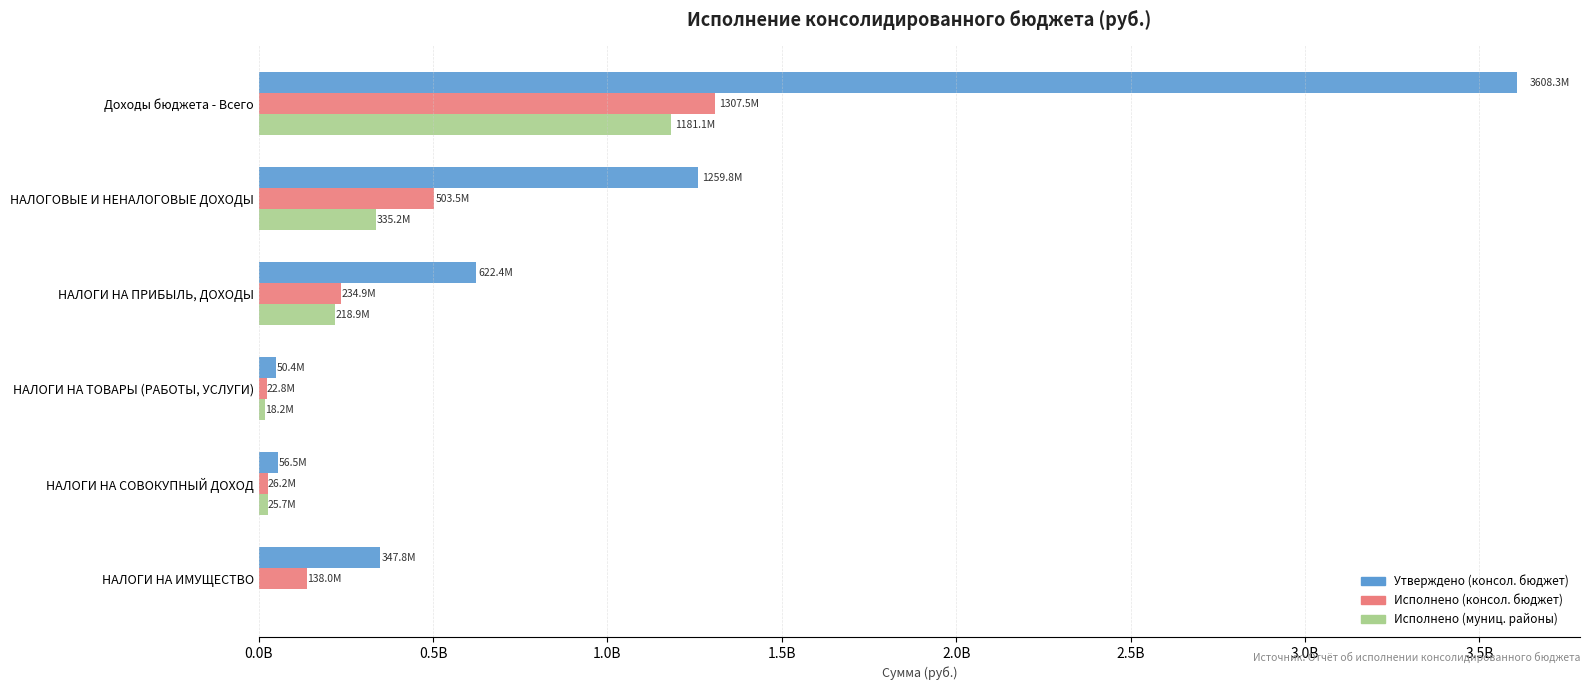

What are all the series names shown in the legend?

Утверждено (консол. бюджет), Исполнено (консол. бюджет), Исполнено (муниц. районы)